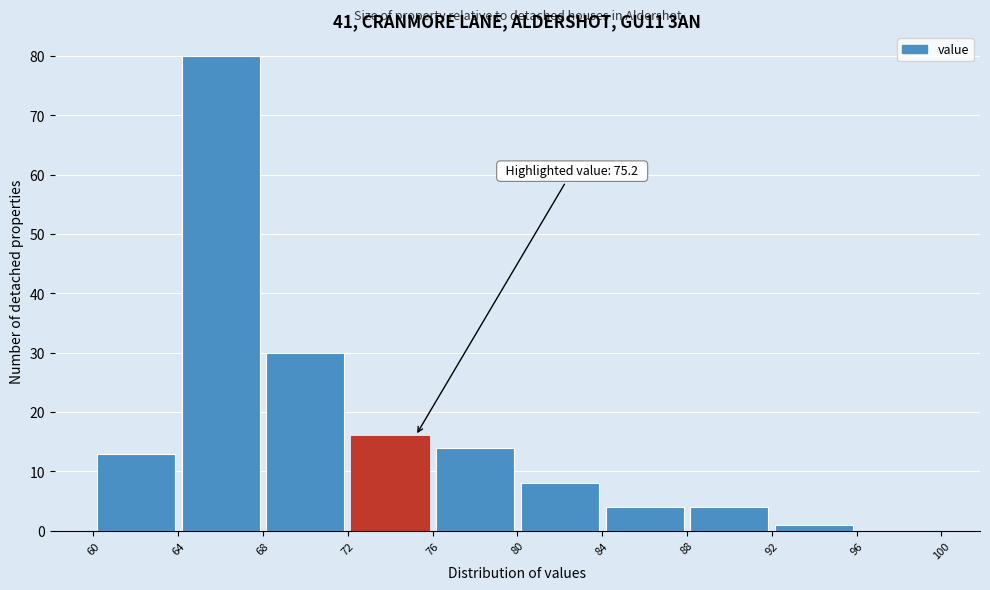

Which range on the x-axis has the tallest bar?

64 to 68